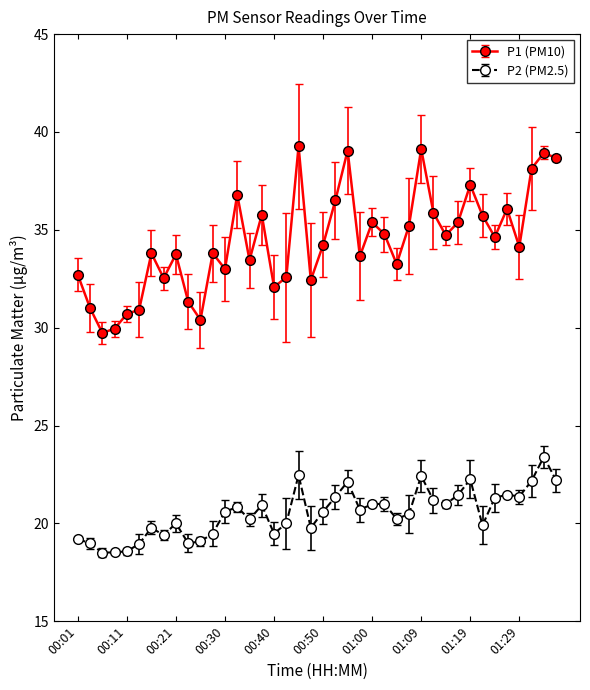

List the series in order of their peak value, highest first.

P1 (PM10), P2 (PM2.5)